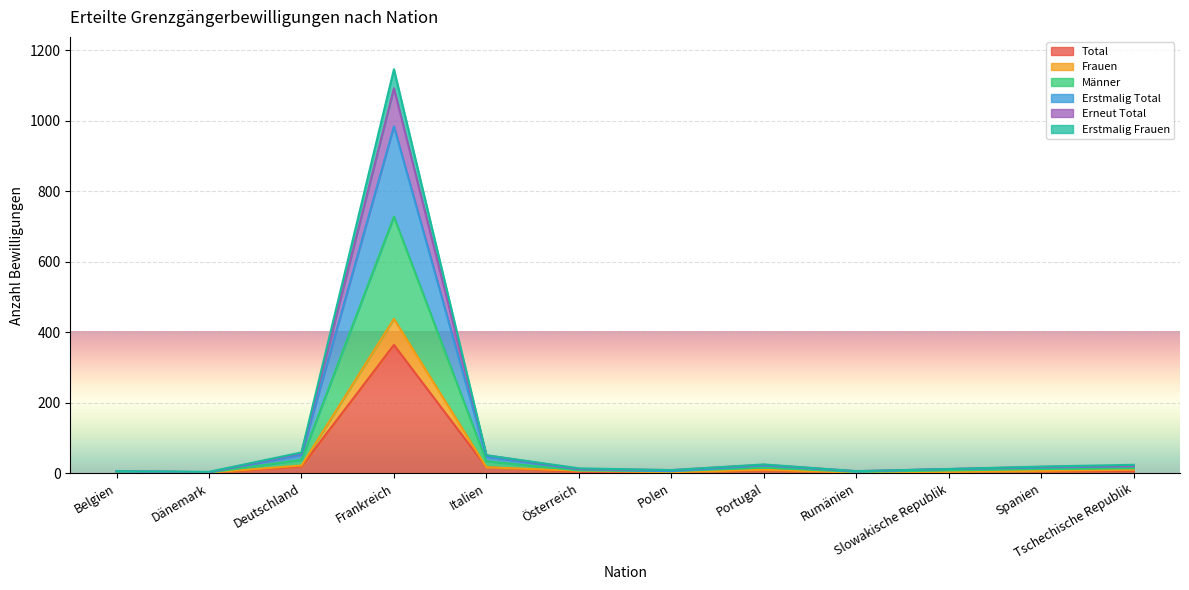

What is the lowest value of the Männer series?

3